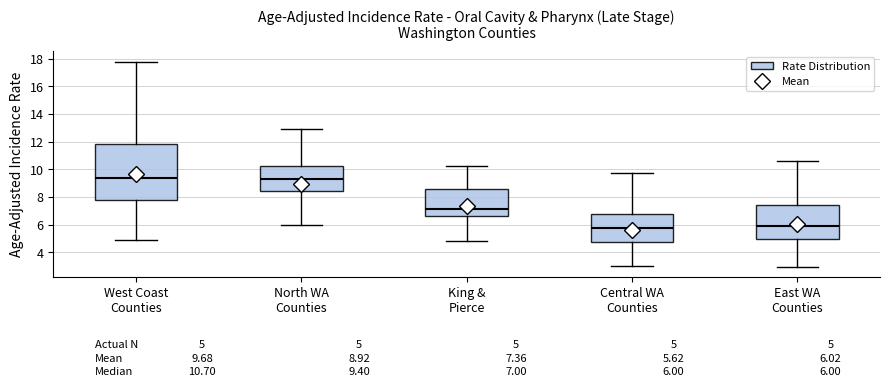

Which box has the lowest median line?

Central WA Counties